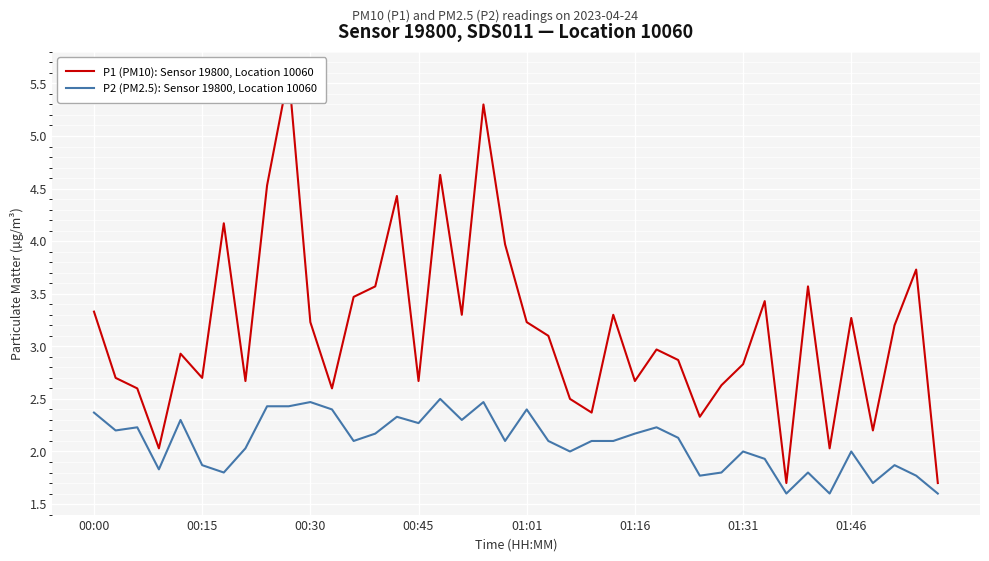

Which category has the lowest value across all series?

32